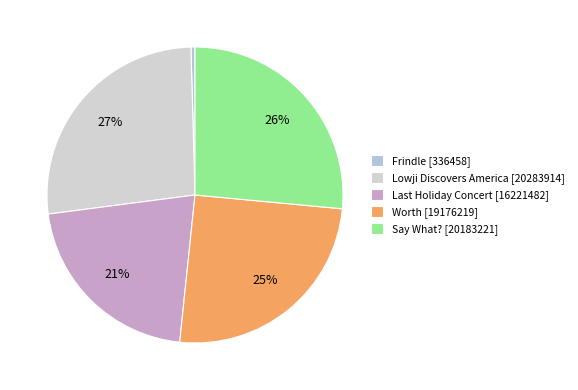

How many segments does this pie chart have?

5